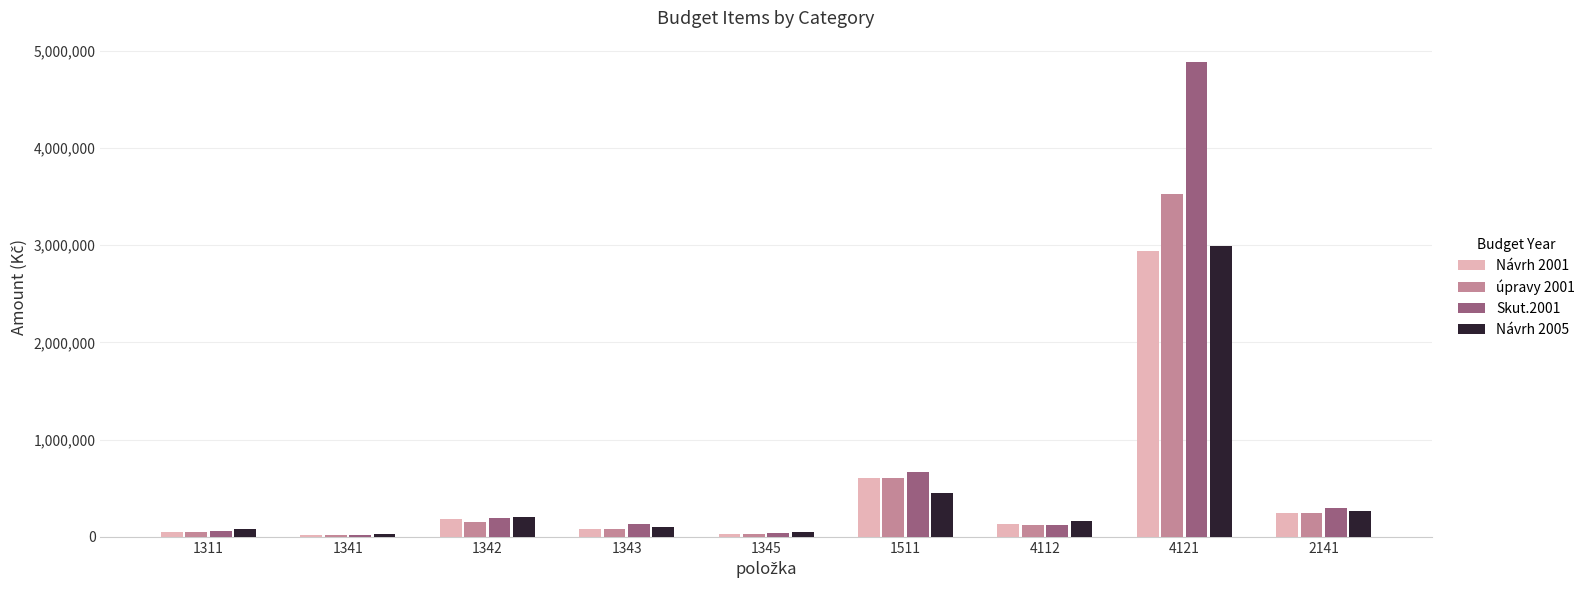

What is the difference between the Návrh 2001 values at 1345 and 4112?

100000.0